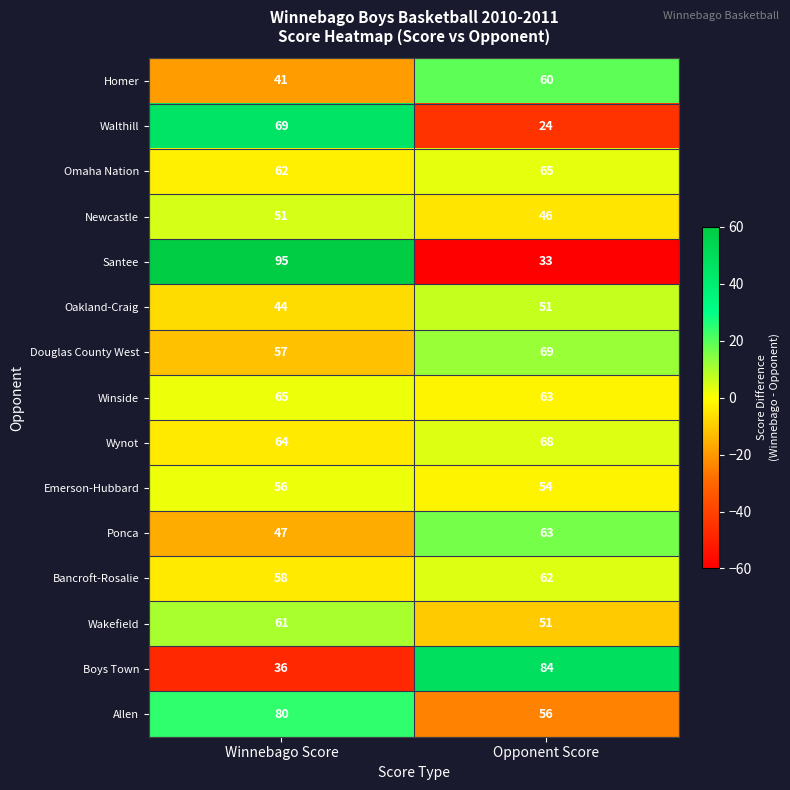

At Winnebago Score, list the series in order from largest to smallest.

Santee, Allen, Walthill, Winside, Wynot, Omaha Nation, Wakefield, Bancroft-Rosalie, Douglas County West, Emerson-Hubbard, Newcastle, Ponca, Oakland-Craig, Homer, Boys Town